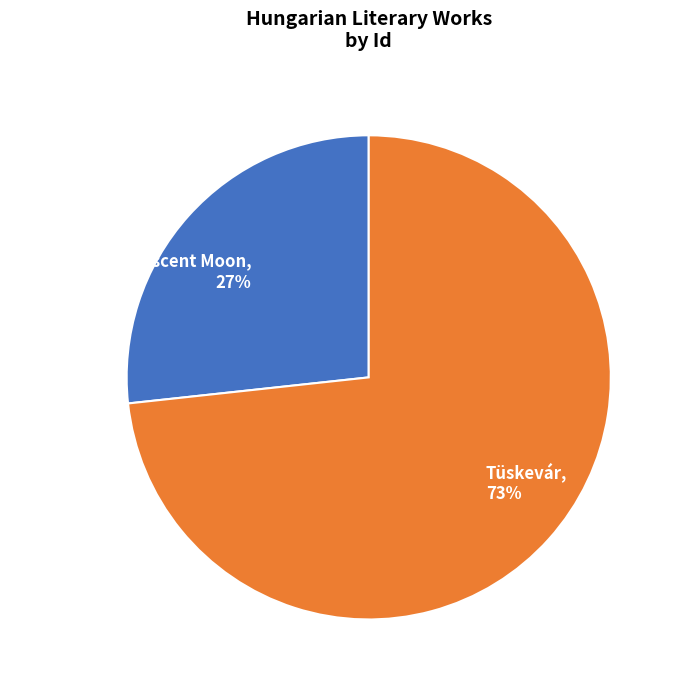

Which category has the smallest portion of the pie?

Eclipse of the Crescent Moon